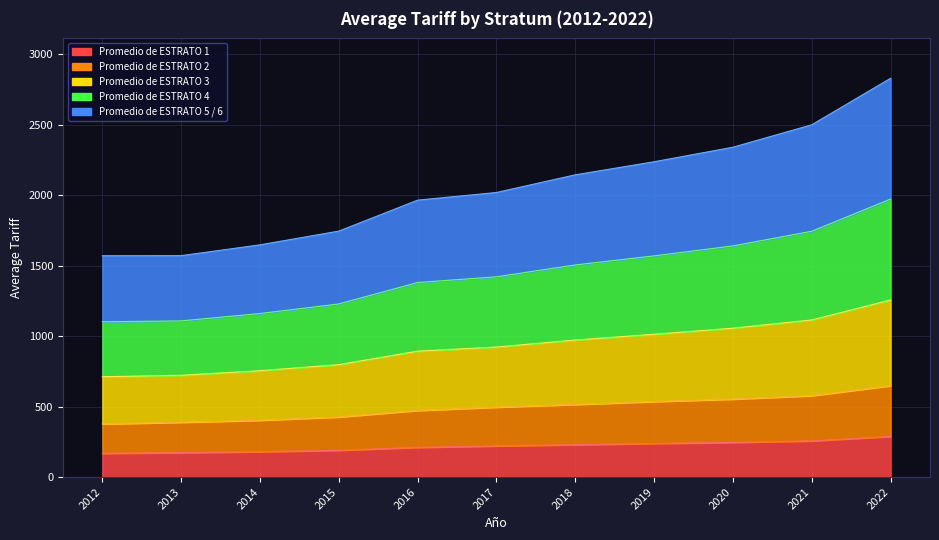

At how many categories does at least one series exceed 249?

11